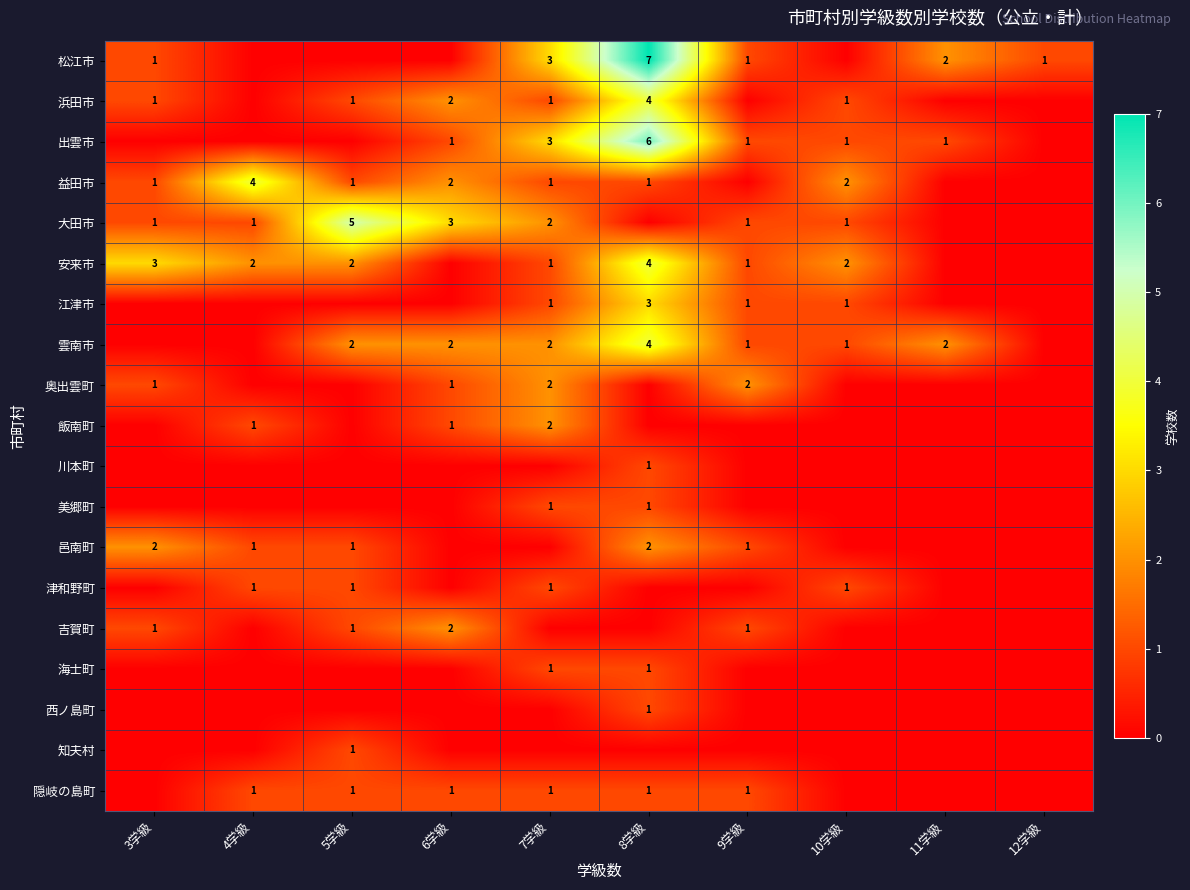

The value of 浜田市 at 6学級 is 2. True or false?

True